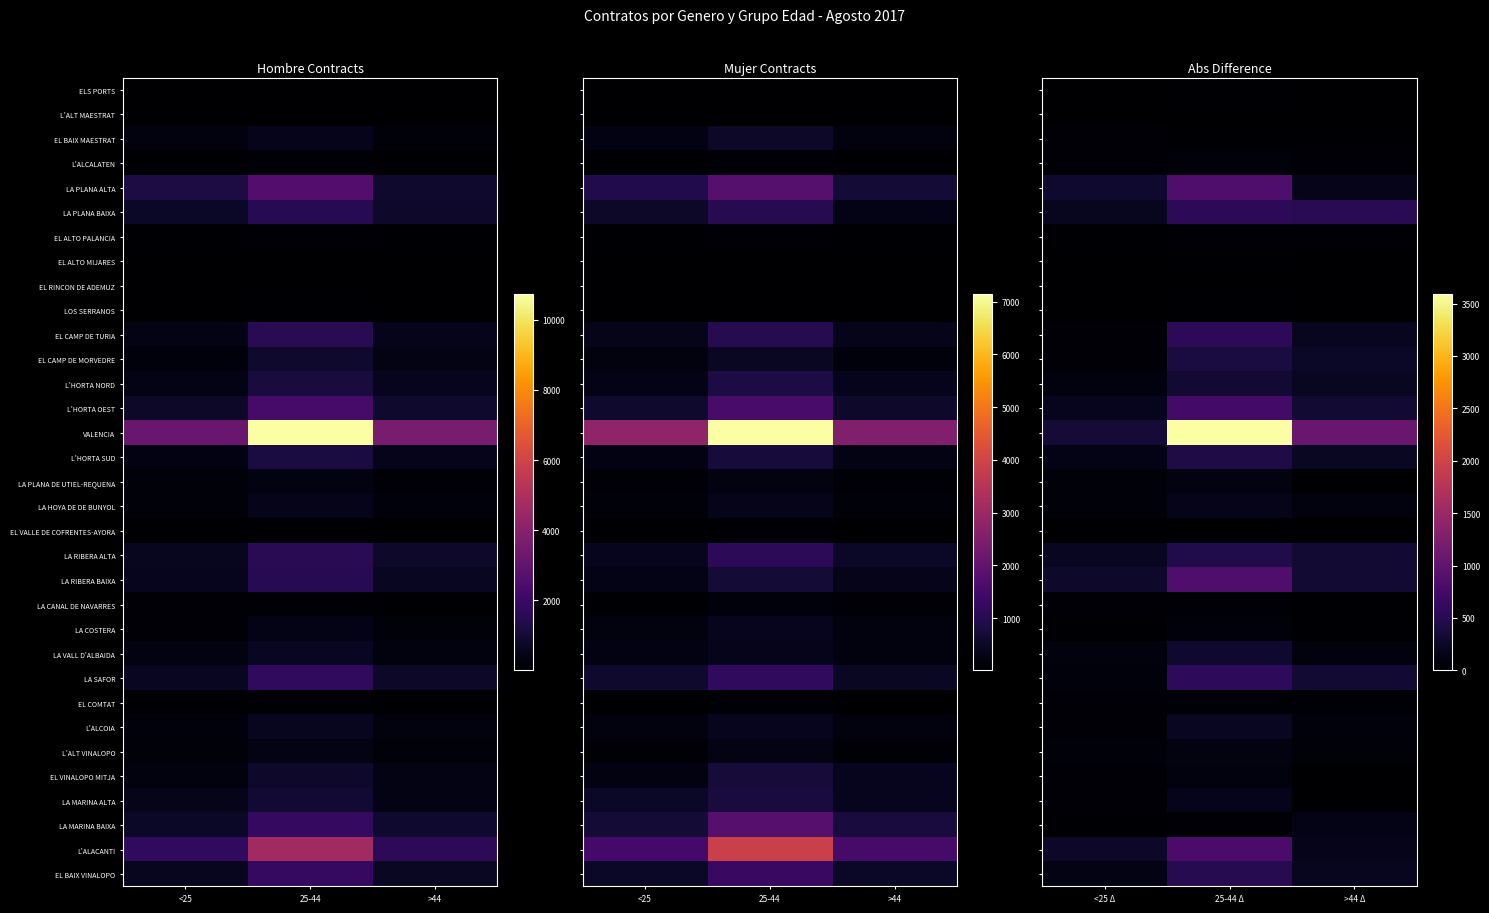

How many distinct data groups are displayed?

33